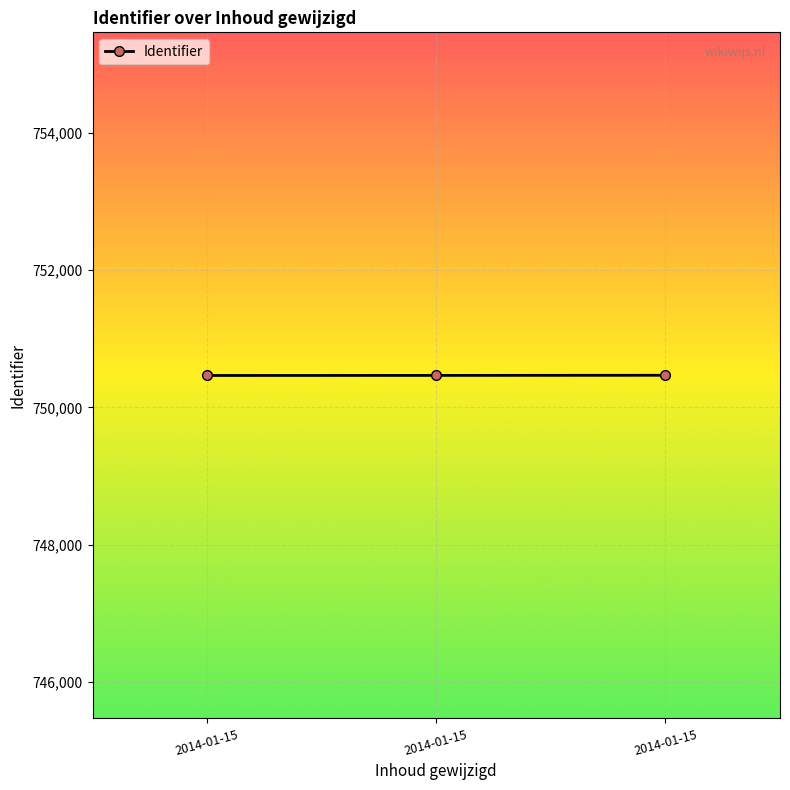

The chart shows a value of 1185225 at 2014-01-15. True or false?

False